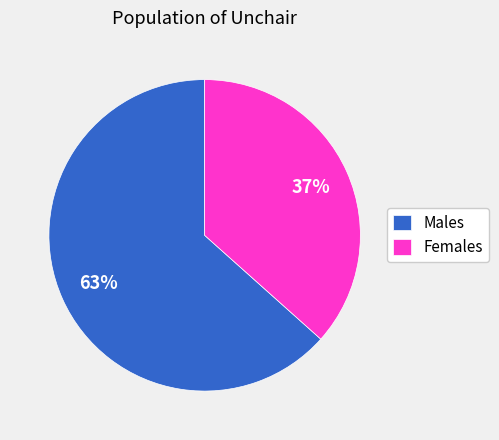

Count the number of slices in the pie.

2